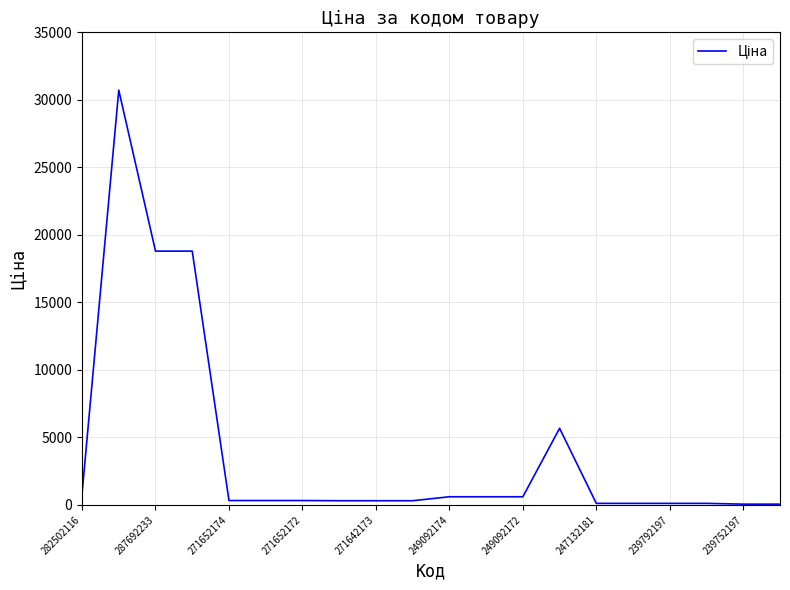

How many series are shown in this chart?

1